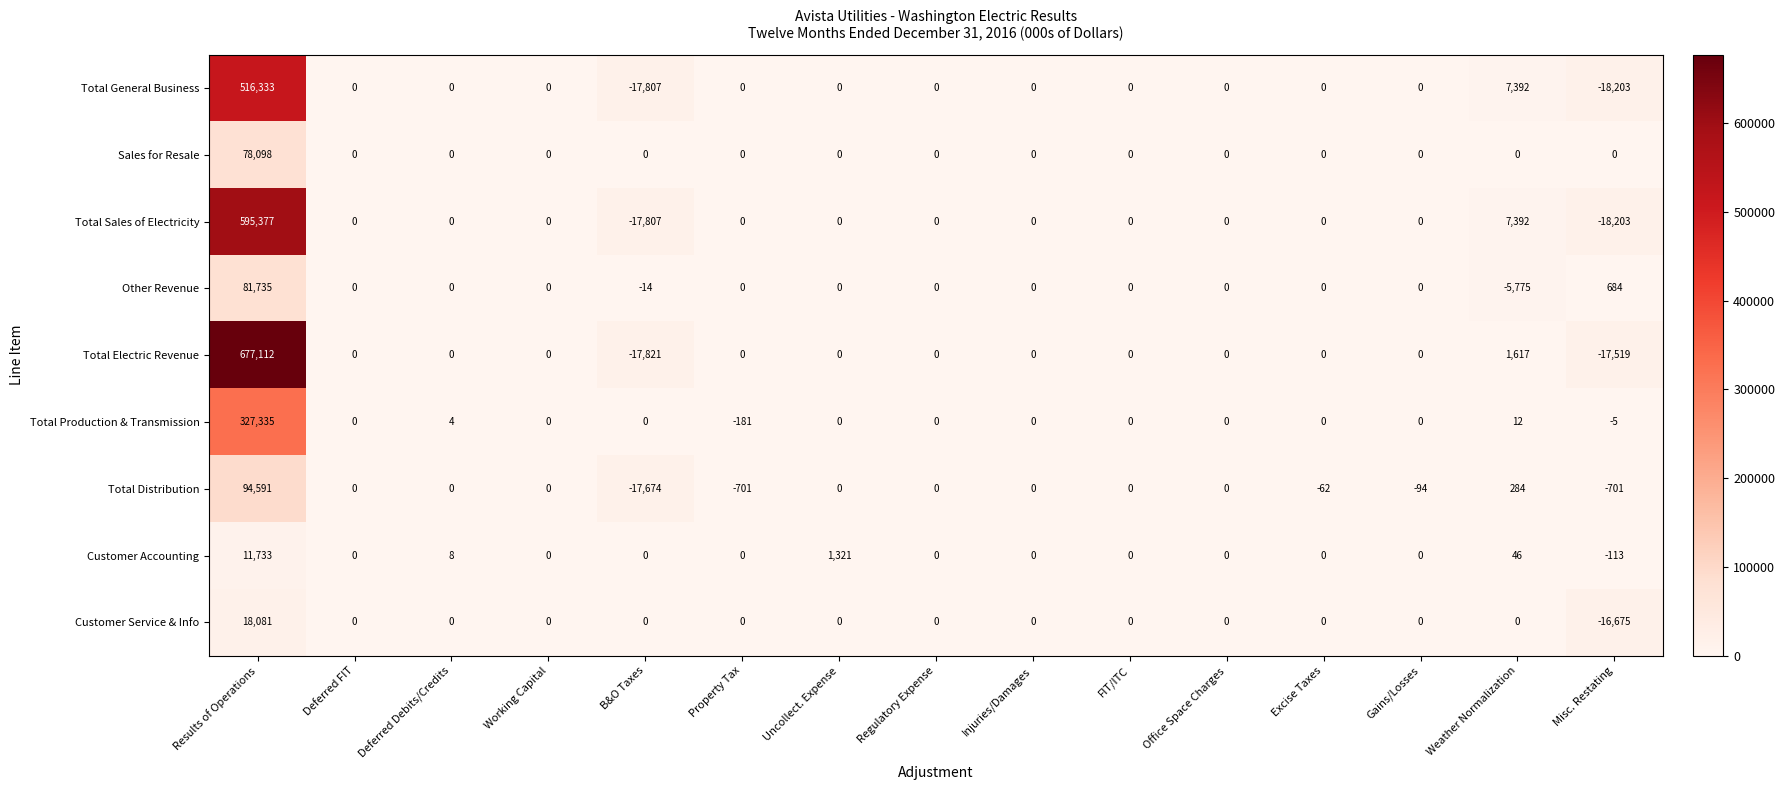

What is the sum of the Total Electric Revenue values at Weather Normalization and Gains/Losses?

1617